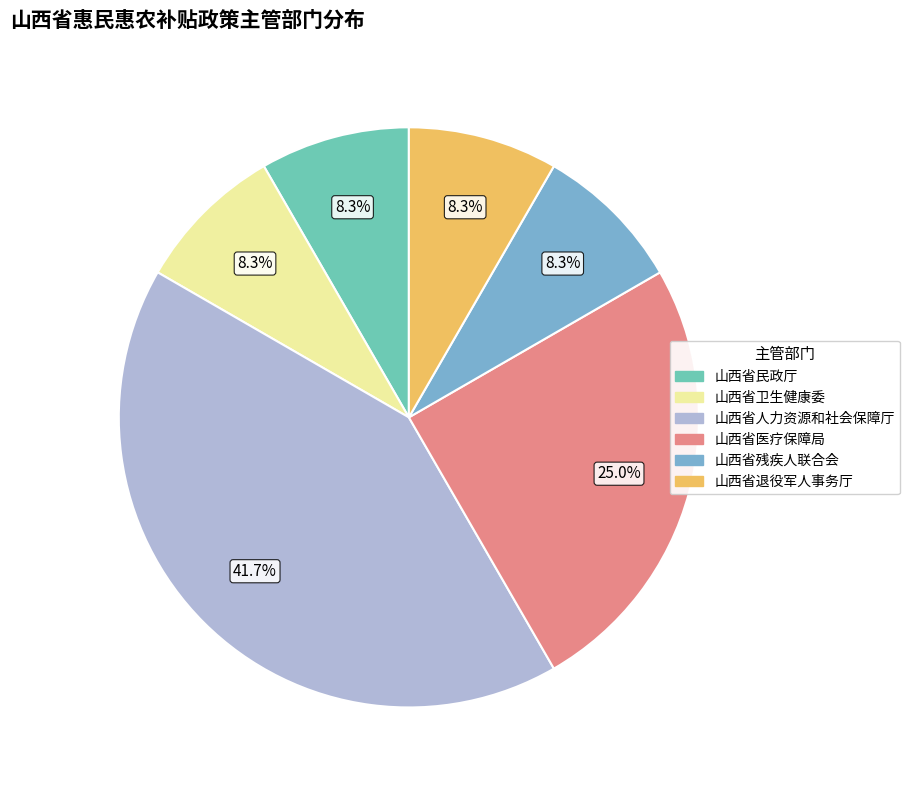

Which slice is the largest?

山西省人力资源和社会保障厅